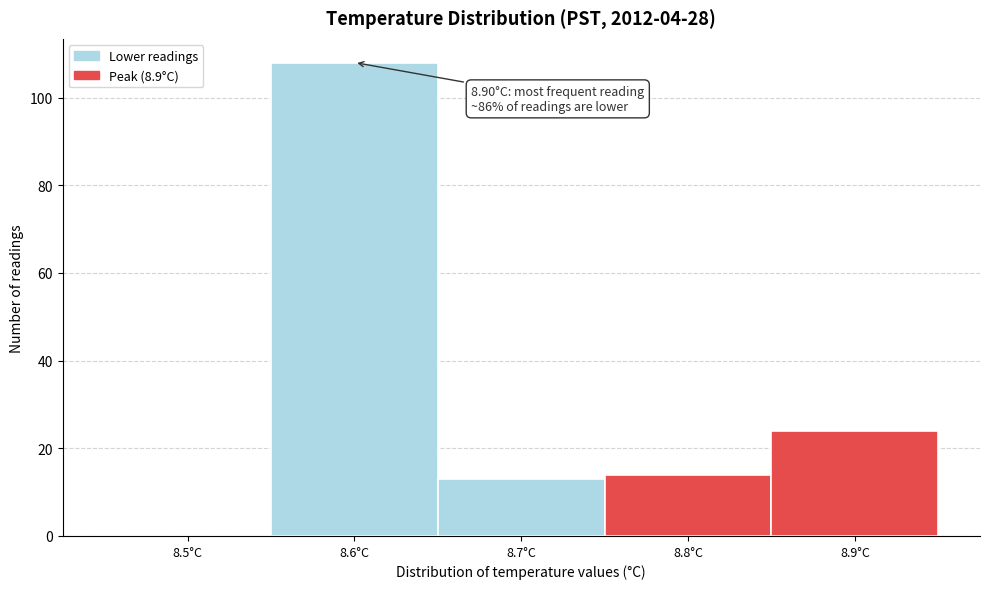

Reading right to left, transcribe all the data shown in this chart.

8.9°C=24	8.8°C=14	8.7°C=13	8.6°C=108	8.5°C=0